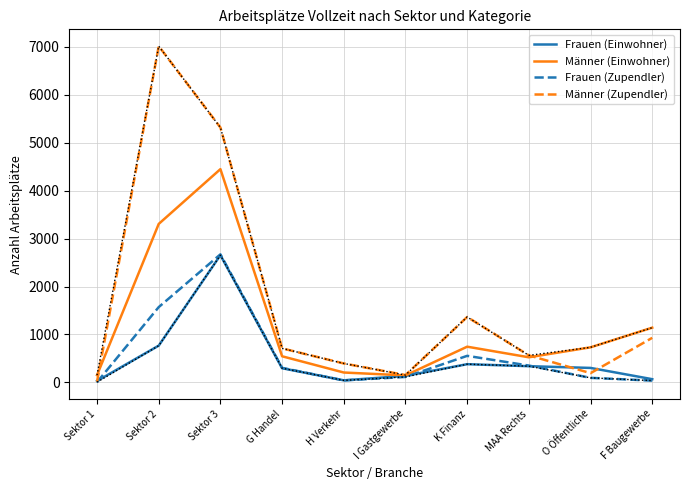

List the labels in order of Frauen (Einwohner) value, smallest first.

Sektor 1, H Verkehr, F Baugewerbe, I Gastgewerbe, G Handel, O Öffentliche, MAA Rechts, K Finanz, Sektor 2, Sektor 3